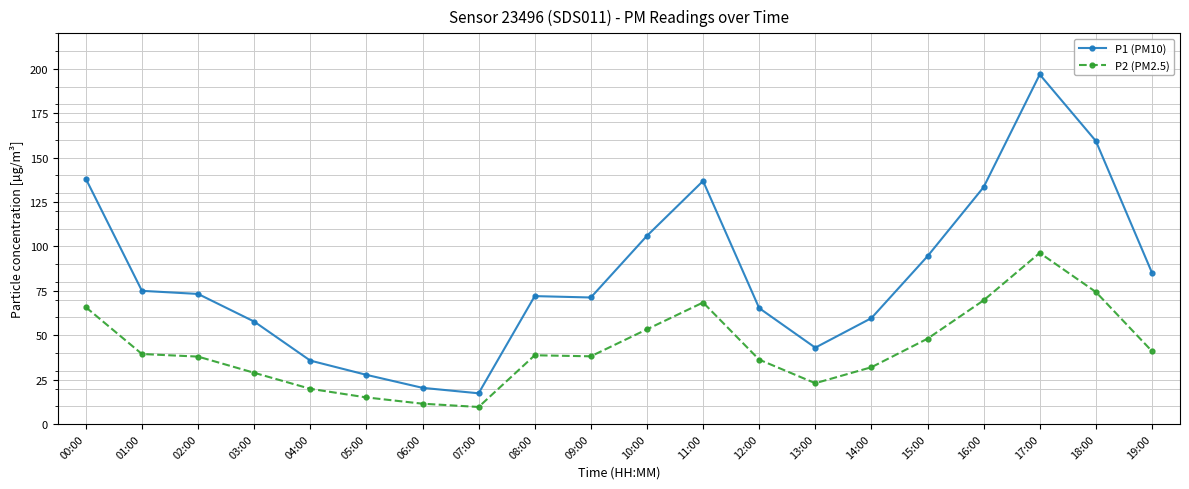

How many lines are shown in the chart?

2